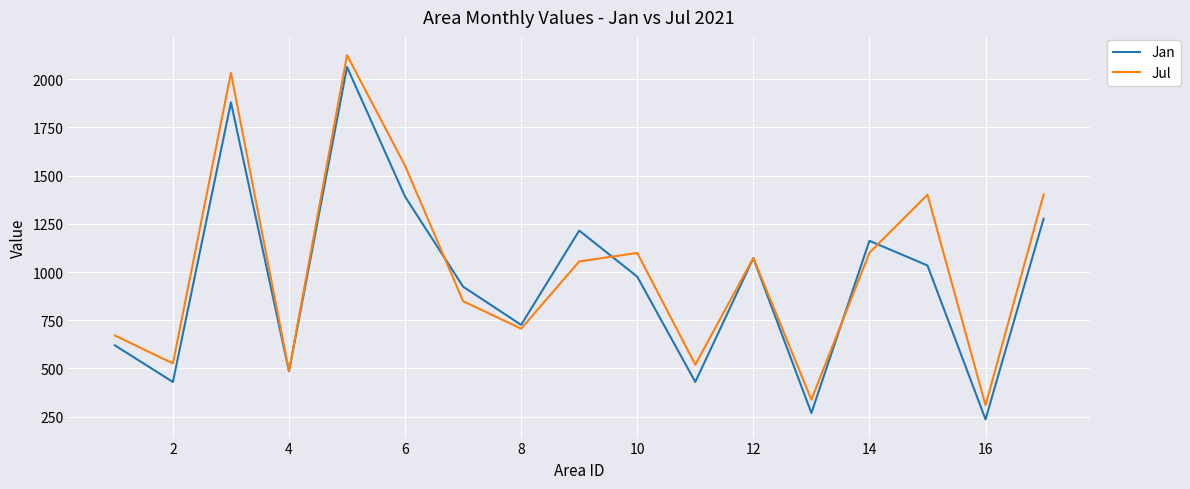

At how many categories does at least one series exceed 890?

10